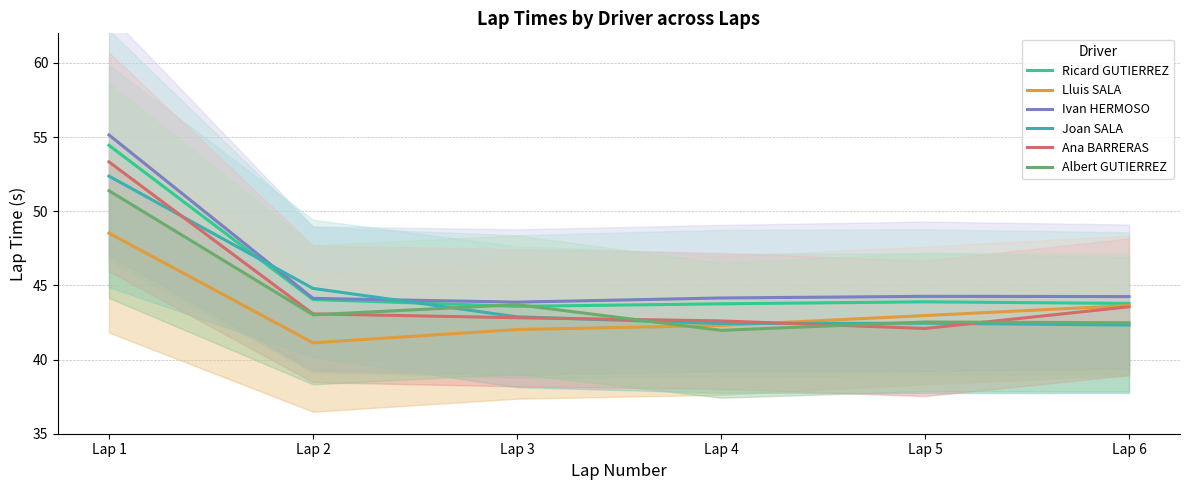

True or false: Ana BARRERAS has a value of 42.8 at Lap 3.

True